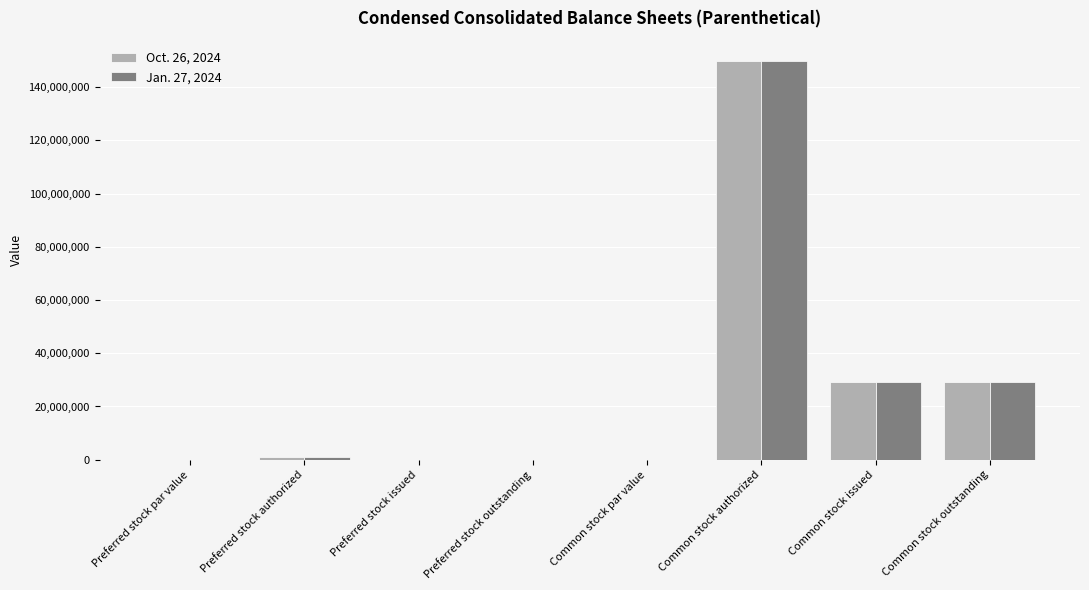

What is the total value across all series at Common stock authorized?

300000000.0